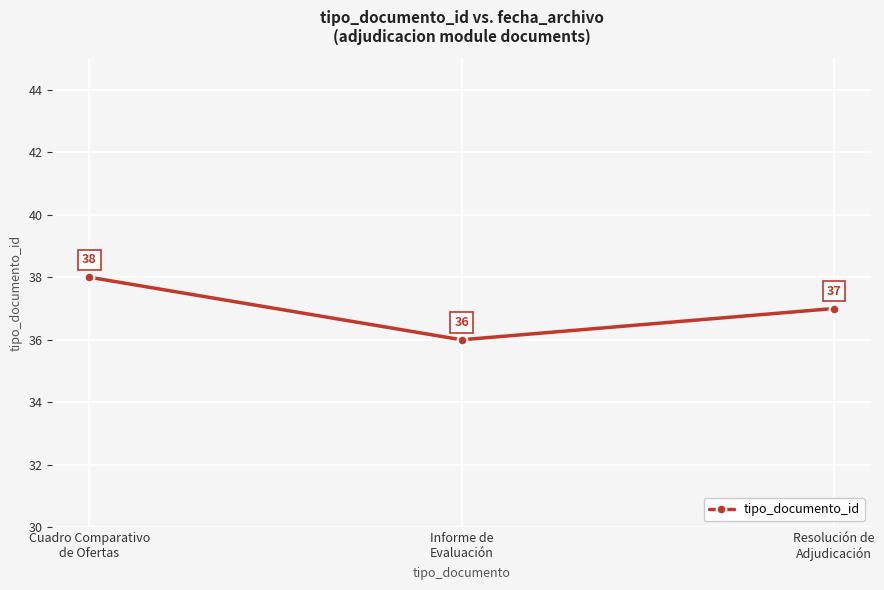

What is the smallest value displayed?

36